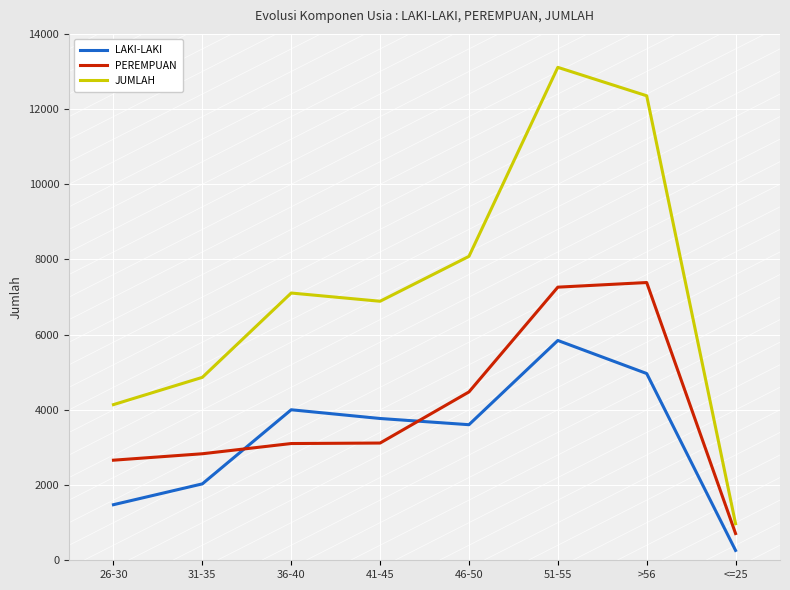

At which category does the chart reach its peak across all series?

51-55